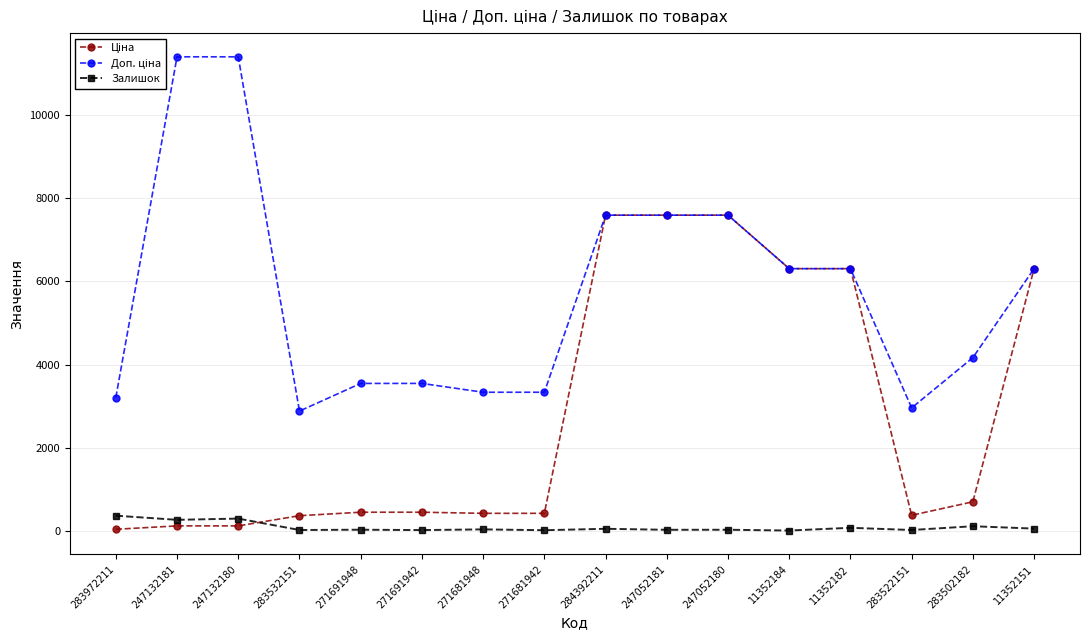

Is this an area chart (filled region under the line)?

No